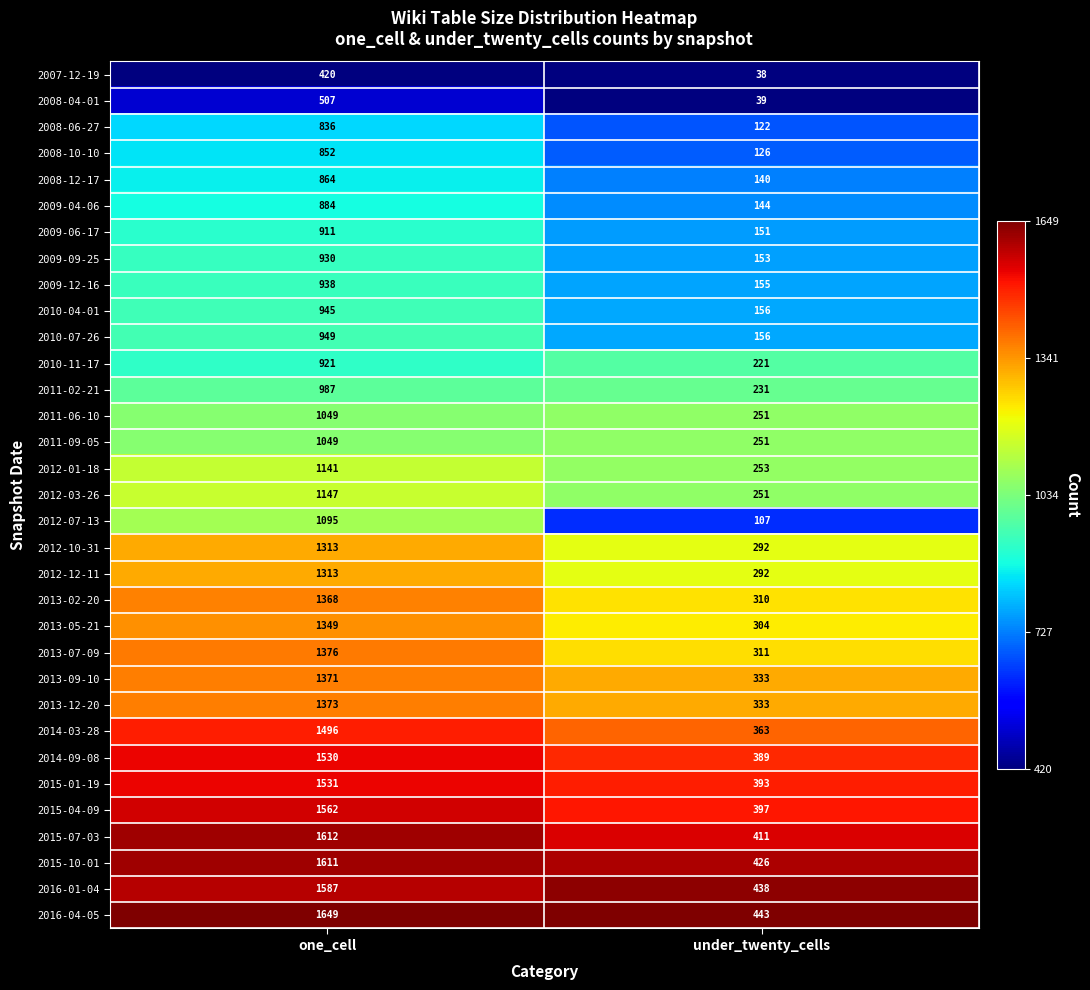

What is the difference between the maximum and minimum values in the 2013-12-20 series?

1040